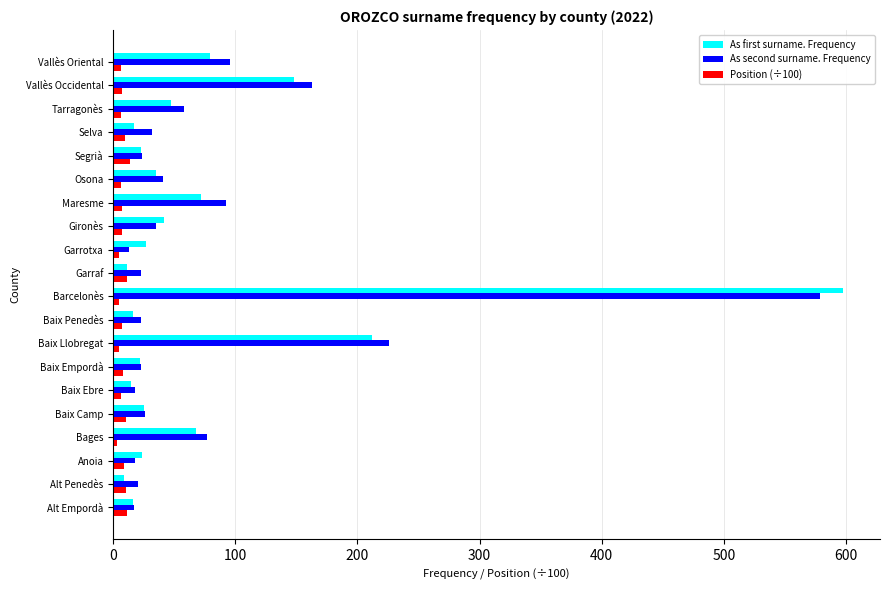

Which series changed the most between Anoia and Baix Llobregat?

As second surname. Frequency